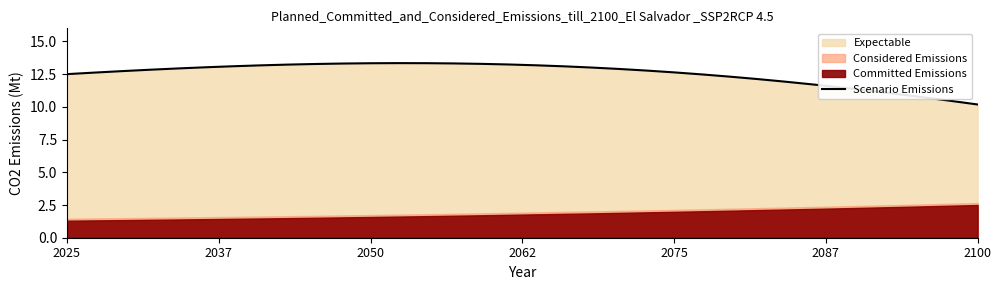

How many interior local peaks (higher than both neighbors) does the data have?

1